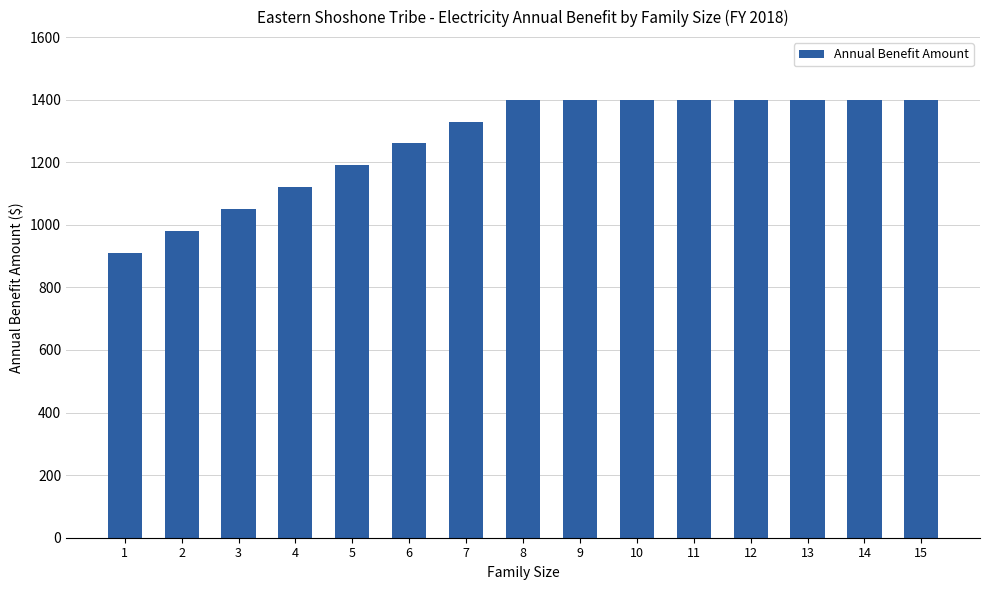

Between 5 and 6, which is larger?

6